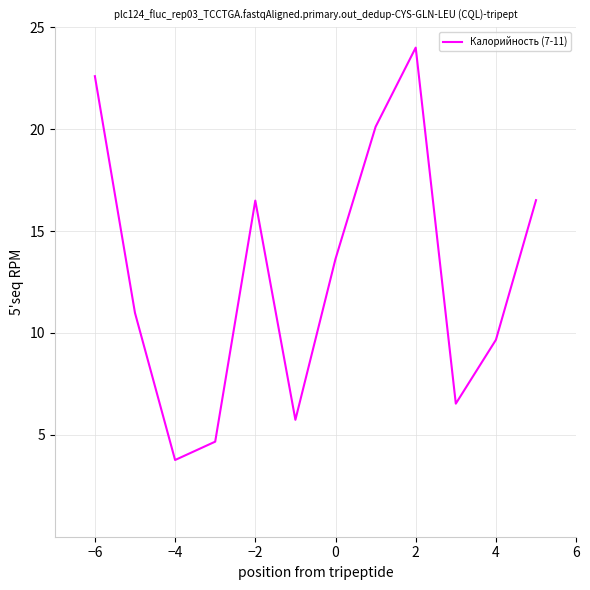

How many distinct data groups are displayed?

1